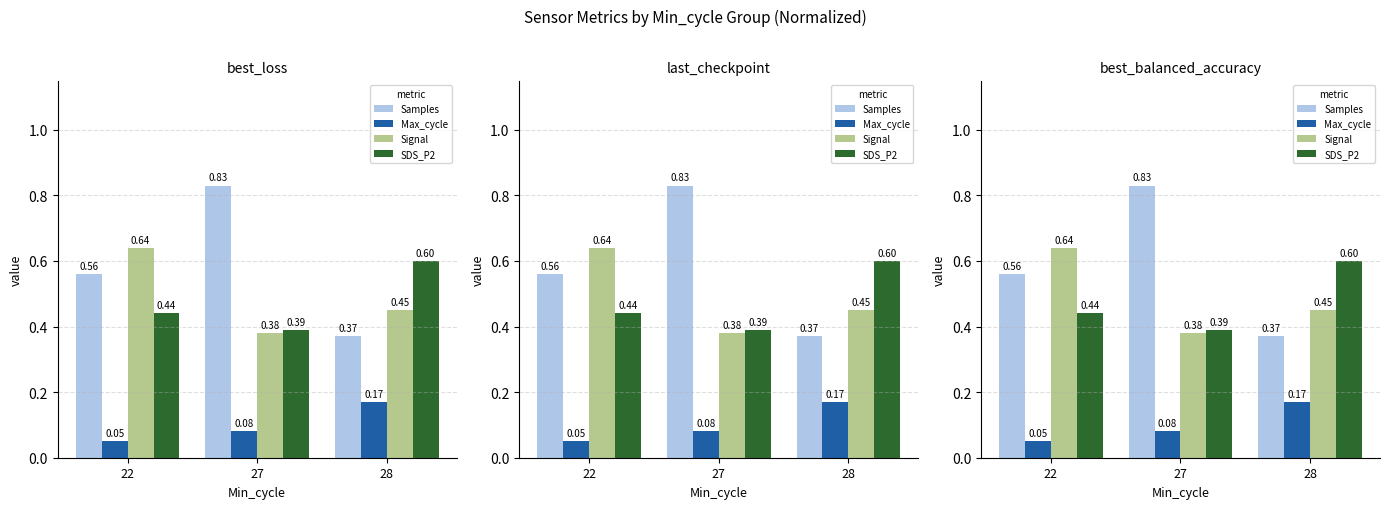

What is the difference between the maximum and minimum values in the Samples series?

0.5